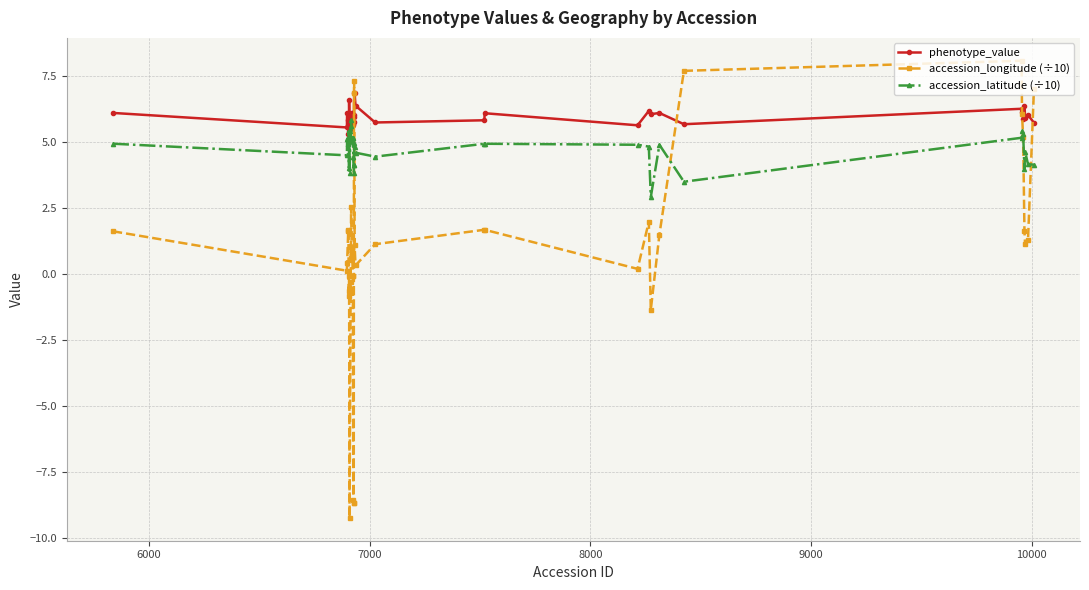

What is the lowest value of the accession_longitude (÷10) series?

-9.2